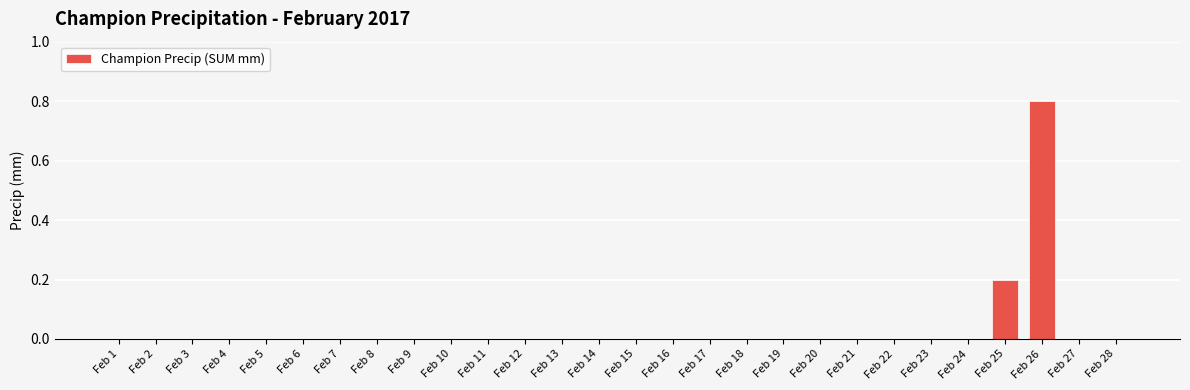

Count the number of categories in the chart.

28